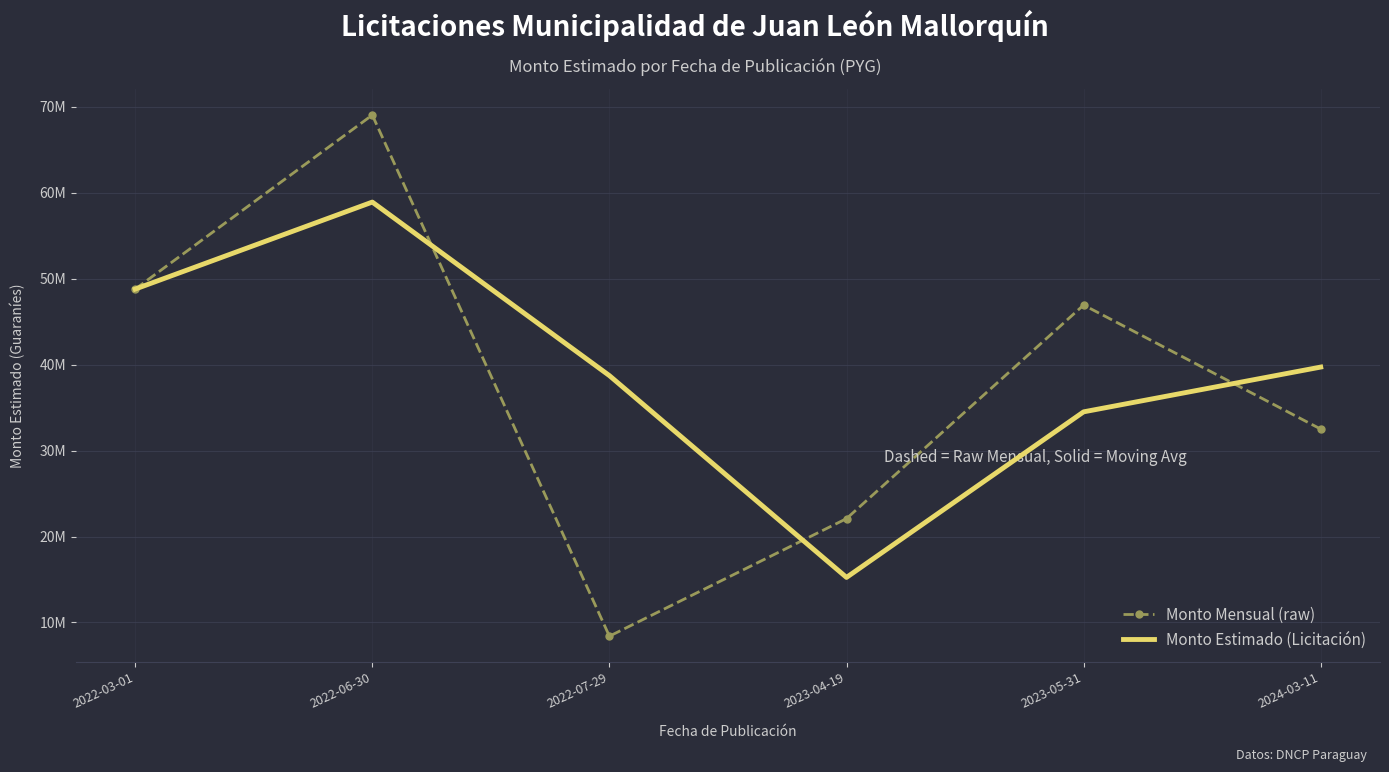

The Monto Estimado (Licitación) series shows 15240000.0 at 2023-04-19. True or false?

True